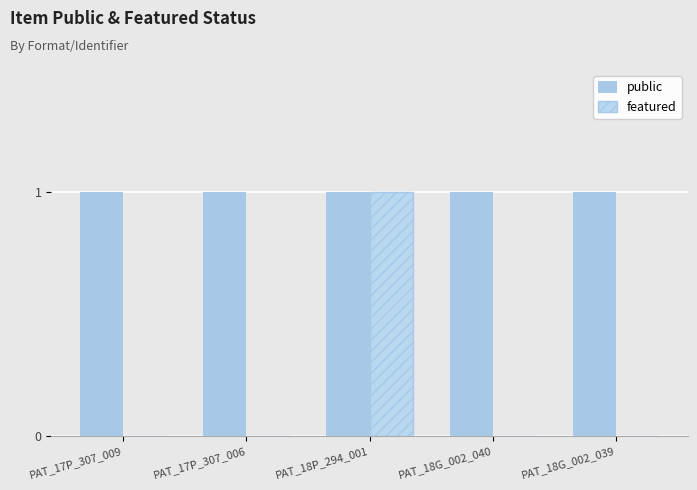

How many categories are shown in the chart?

5